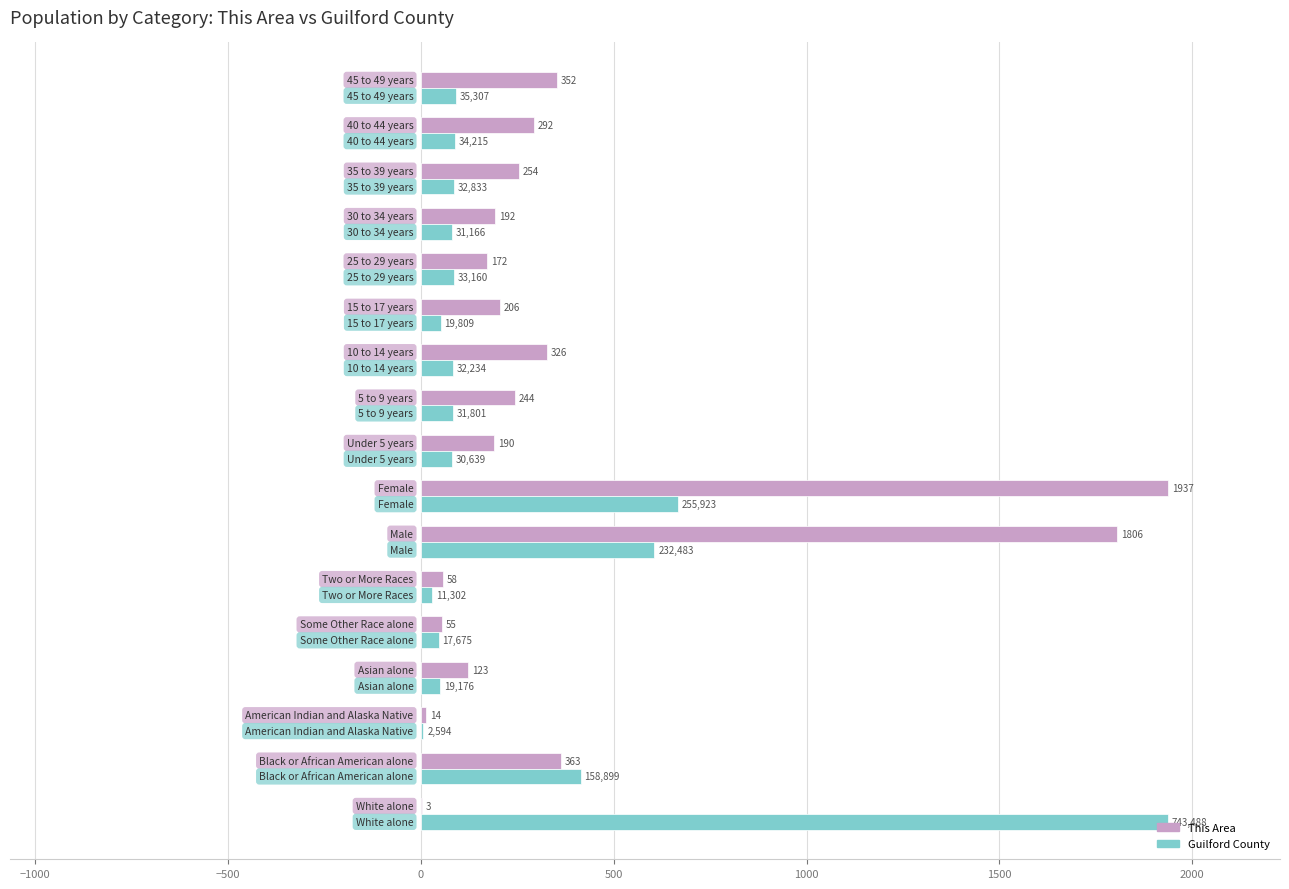

Which series has the largest total across all categories?

This Area